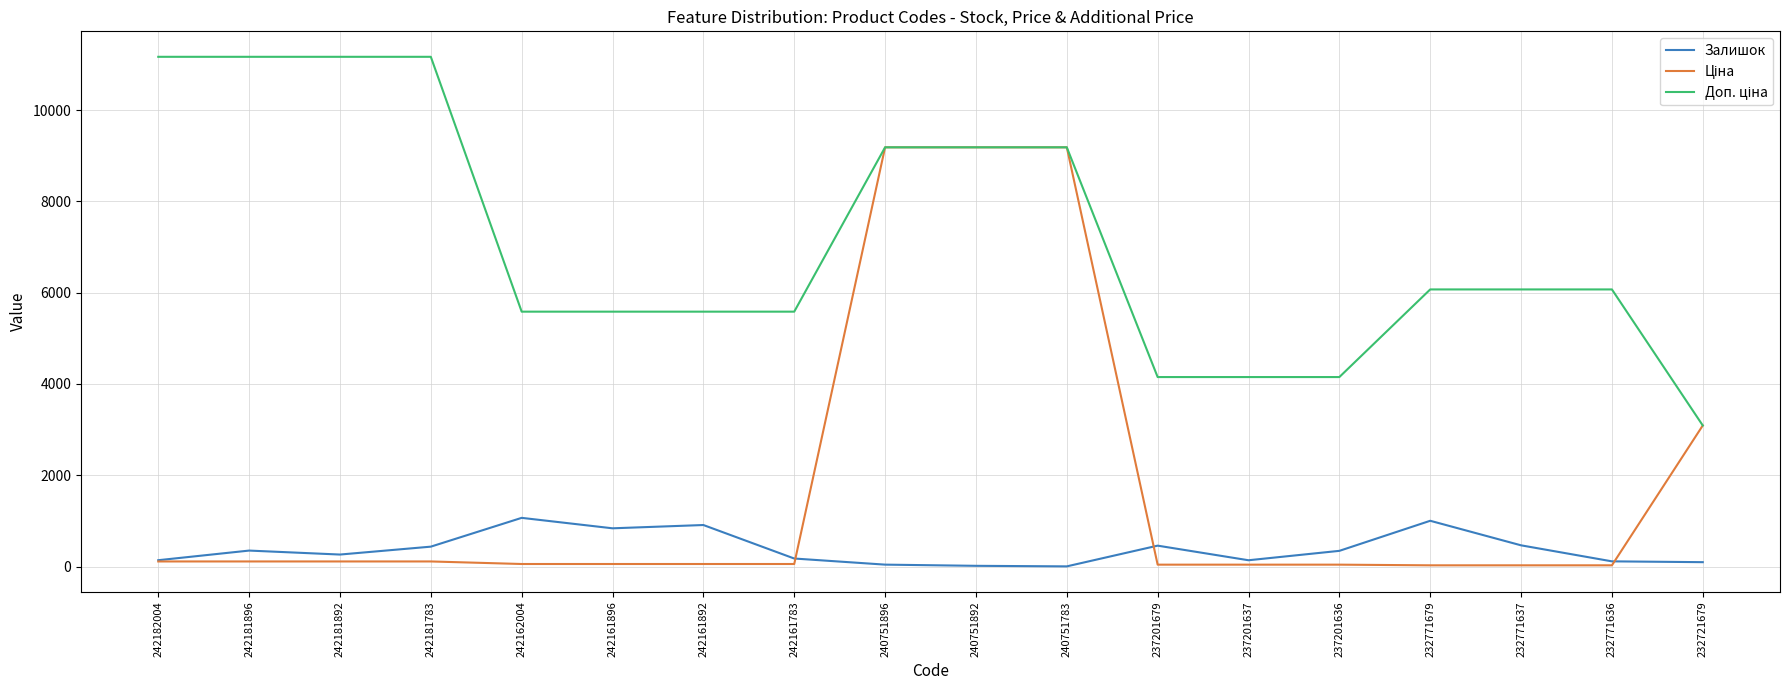

What is the maximum value shown in the chart?

11169.0